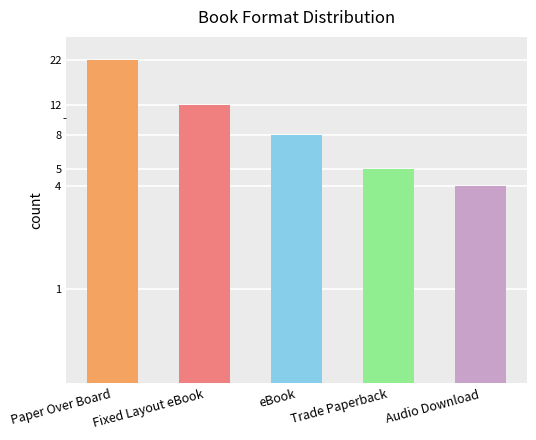

Approximately how many times larger is the value at Audio Download compared to eBook?

0.5